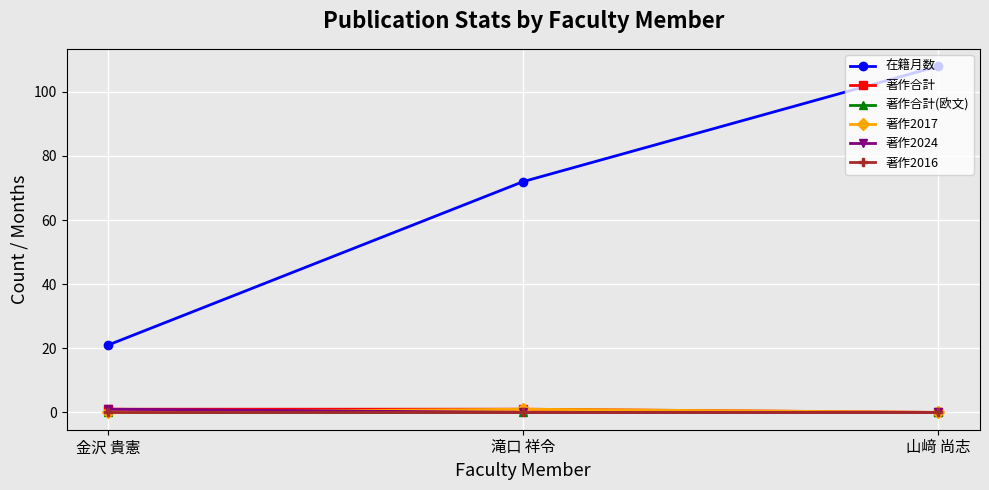

What is the value of the 在籍月数 point at the 3rd from the left?

108